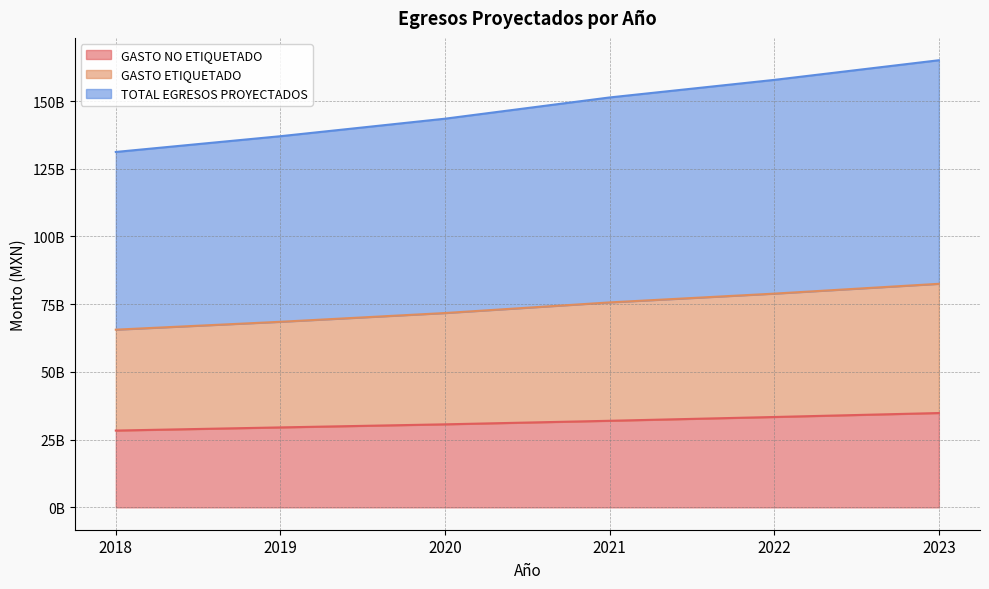

What is the minimum value for GASTO ETIQUETADO?

65605412298